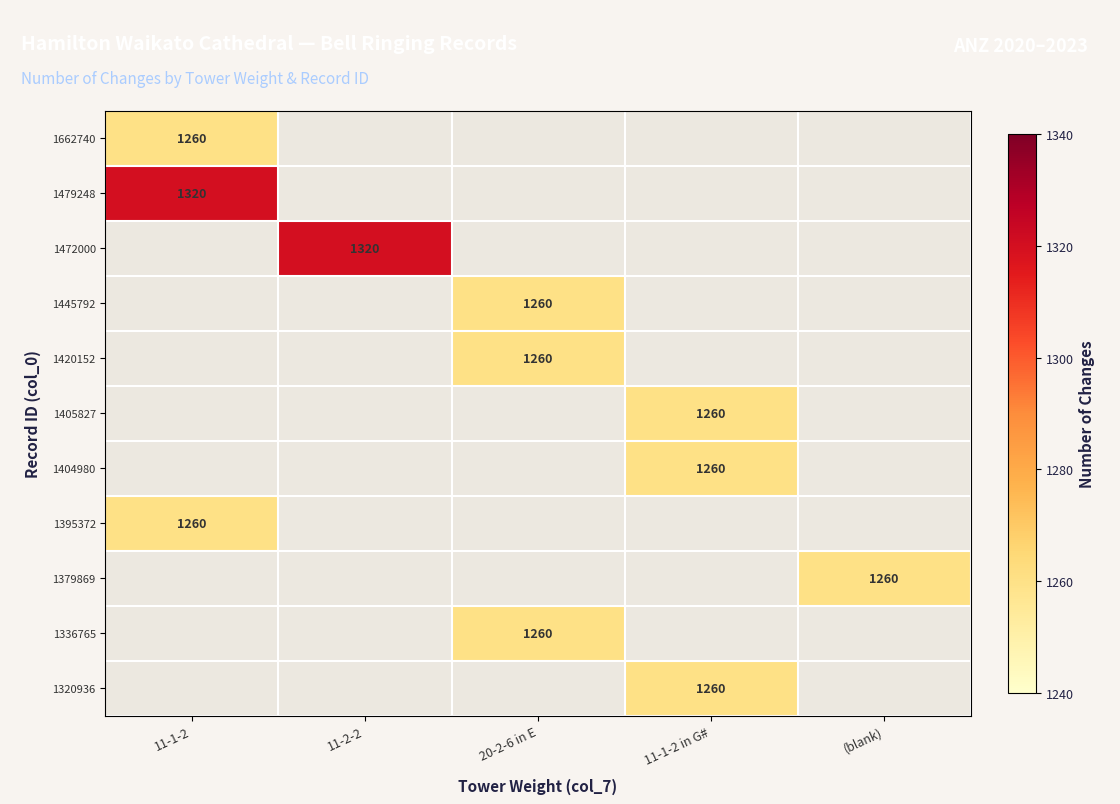

Is it true that 1472000 equals 1320 at 11-2-2?

True